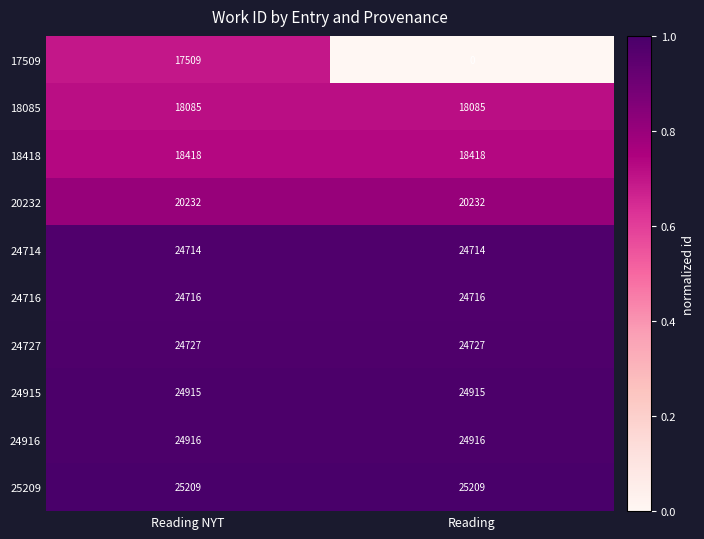

What is the spread (max minus min) of values at Reading?

25209